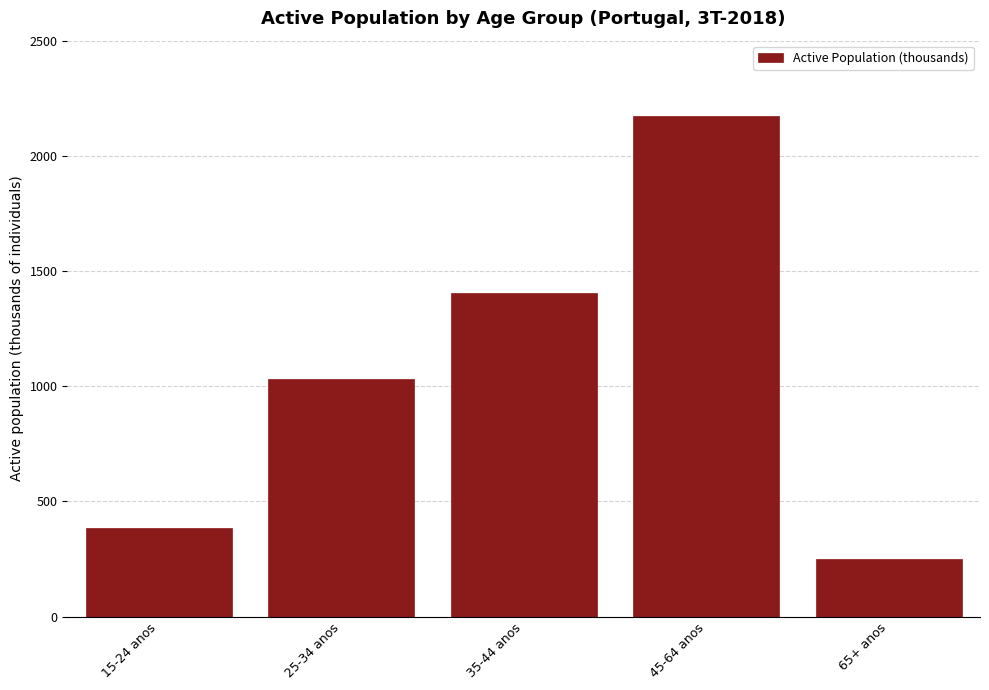

Reading left to right, what are all the values shown in this chart?

15-24 anos=384.3	25-34 anos=1032.1	35-44 anos=1403.6	45-64 anos=2175.4	65+ anos=251.5